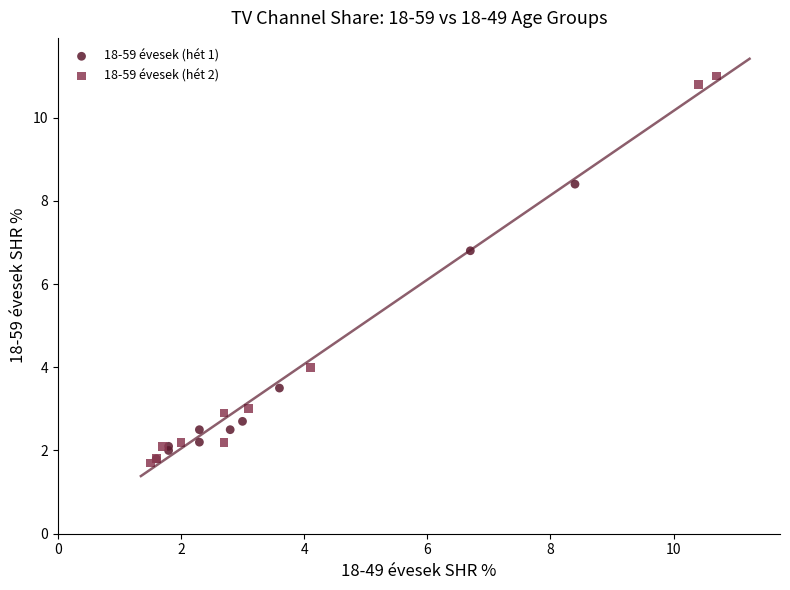

Which series has the widest spread of Y values?

18-59 évesek (hét 2)